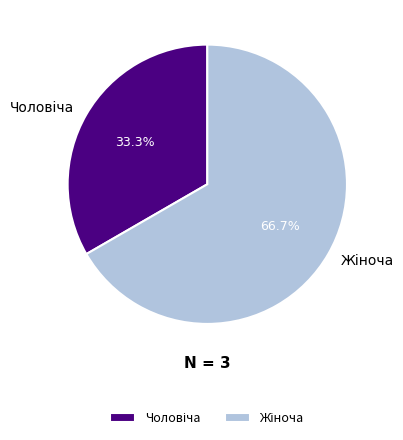

How many slices are in this pie chart?

2